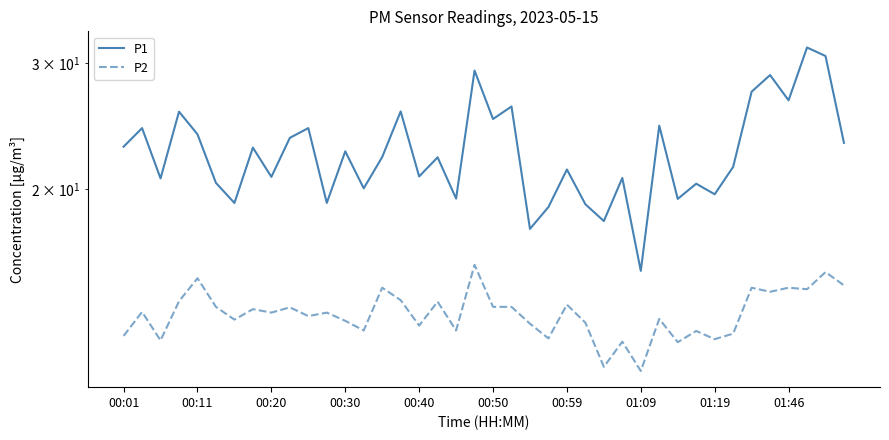

Read the P1 value at 31.

20.4